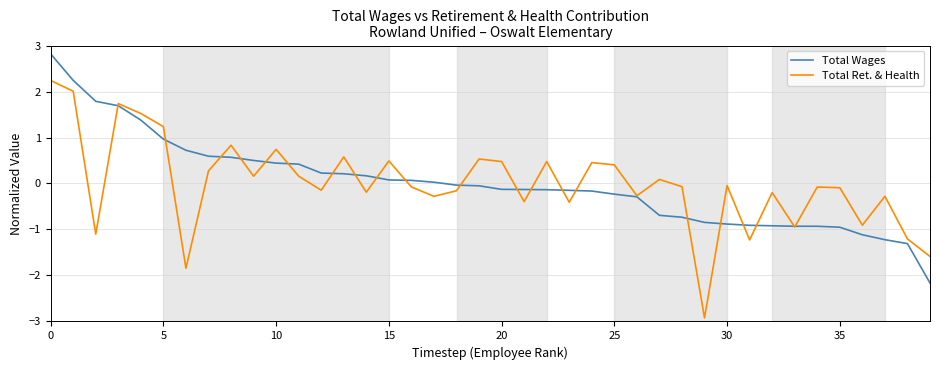

What are all the series names shown in the legend?

Total Wages, Total Ret. & Health